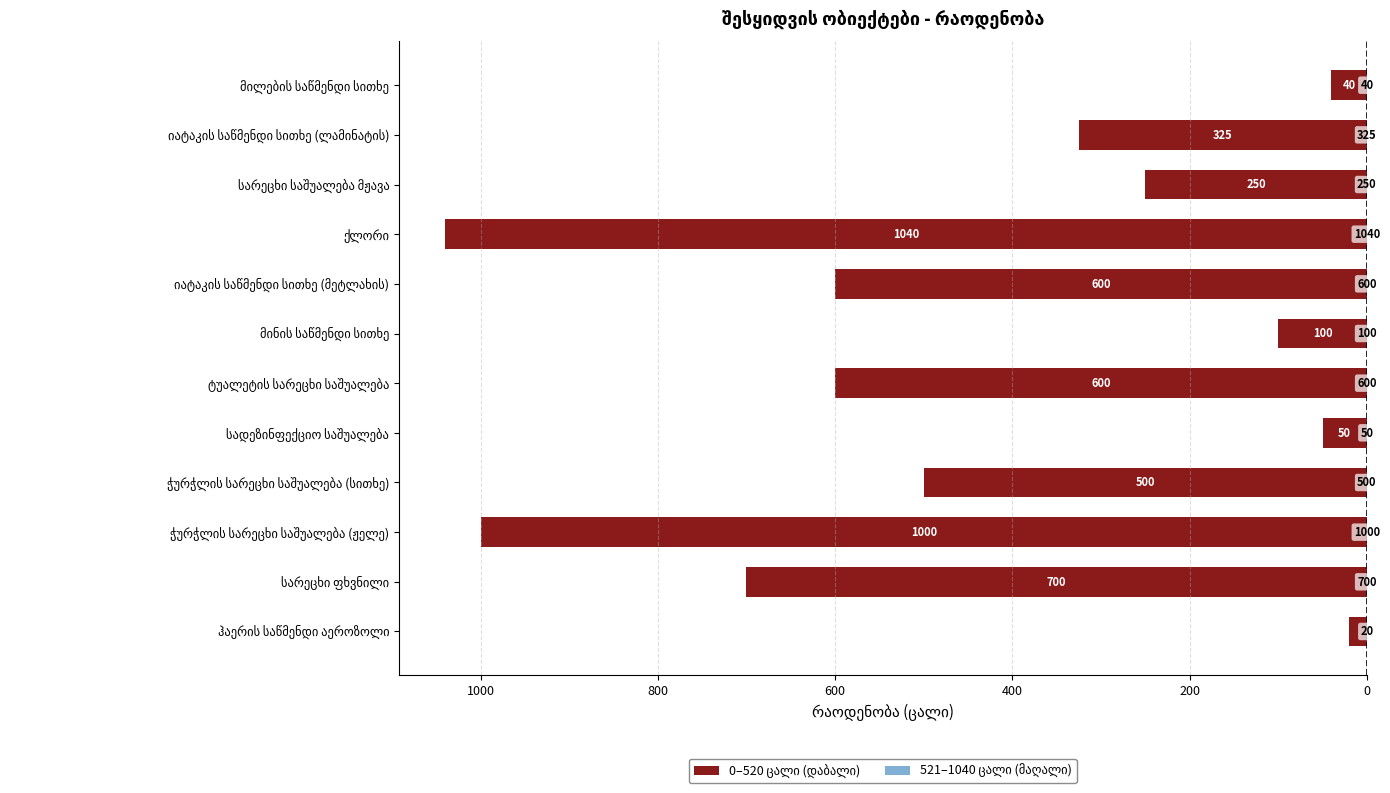

Does the chart contain any negative values?

Yes